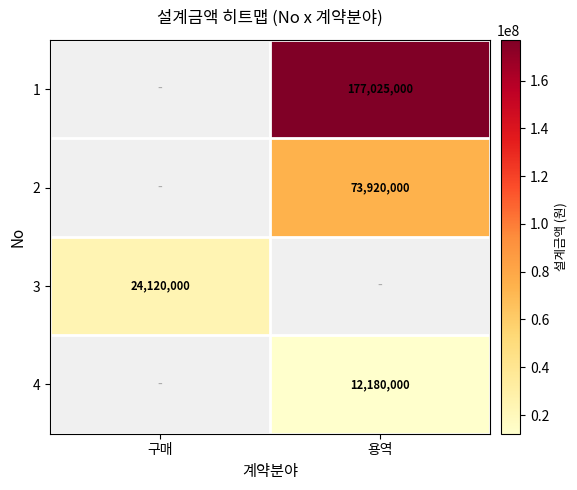

At which category does the chart reach its peak across all series?

용역